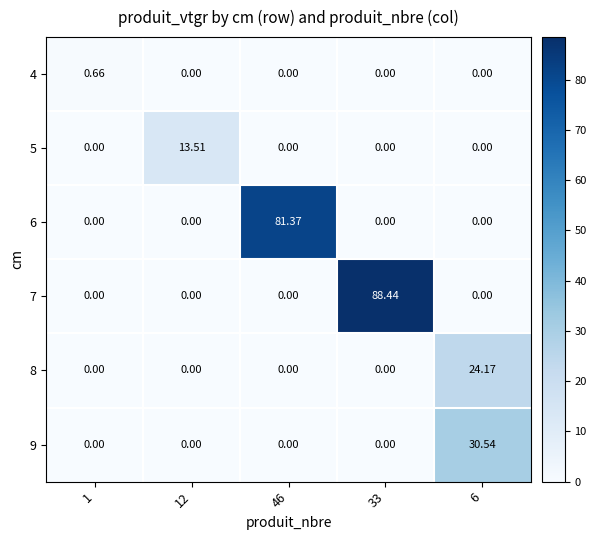

Which category has the highest value across all series?

33